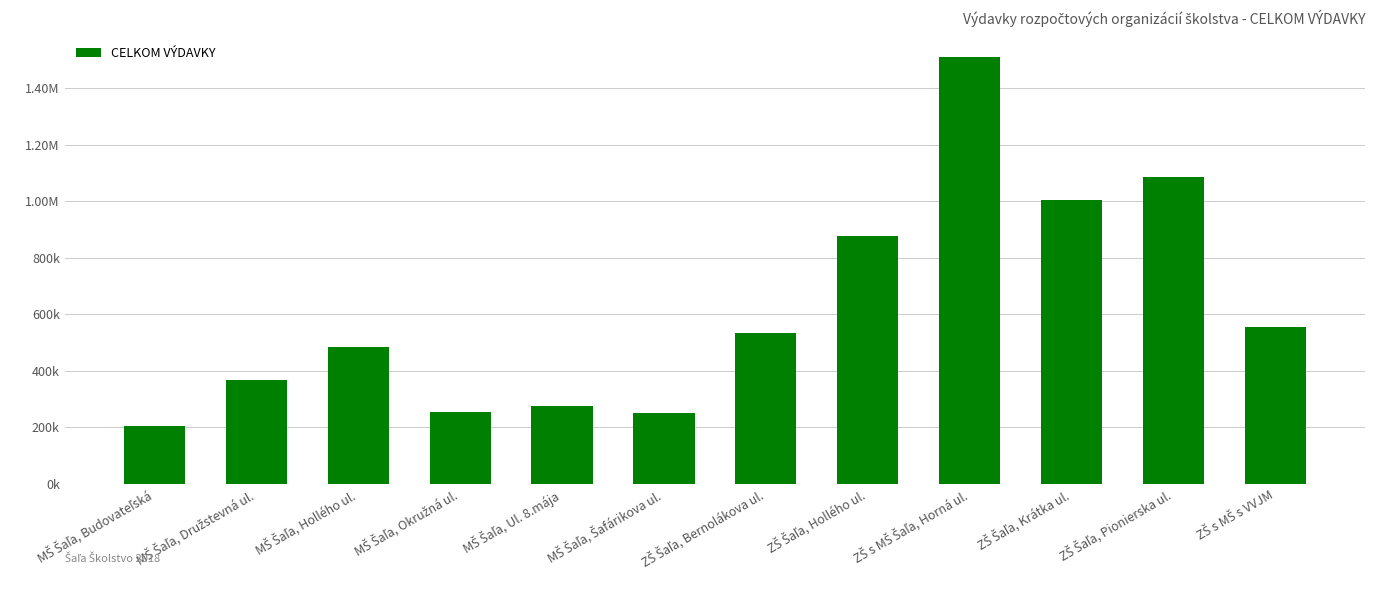

Reading right to left, extract all data points from this chart.

552775.8	1085127.8	1002738.9	1510685.7	875021.2	531597.4	250787.0	274222.4	254522.4	484512.2	365127.3	203049.3